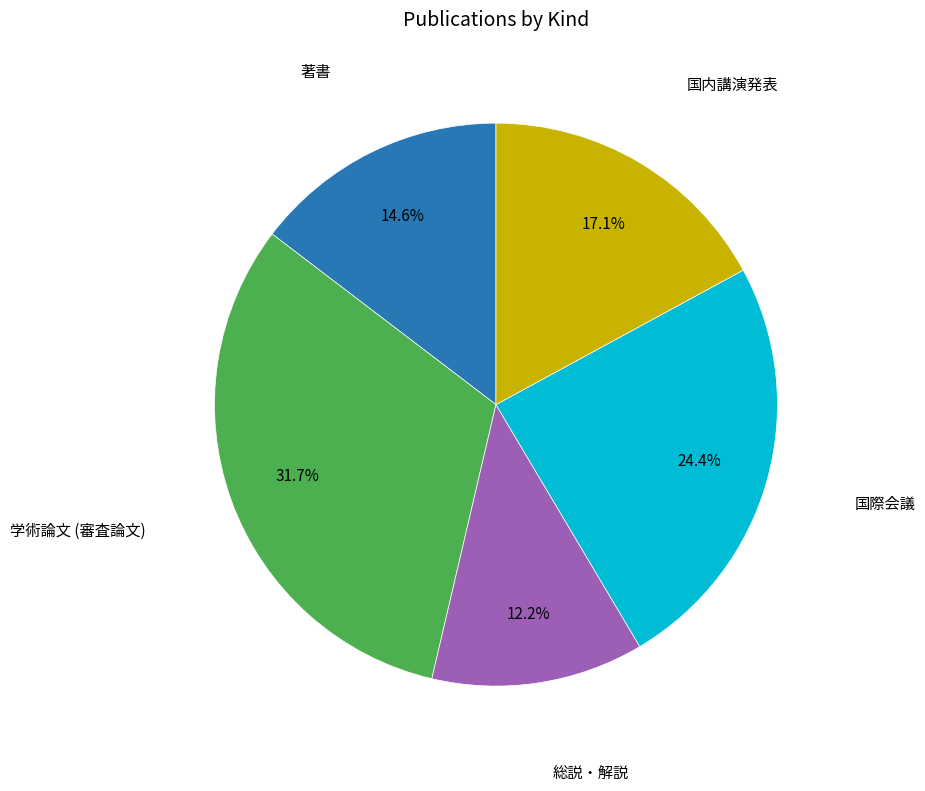

Does any single category account for the majority?

No